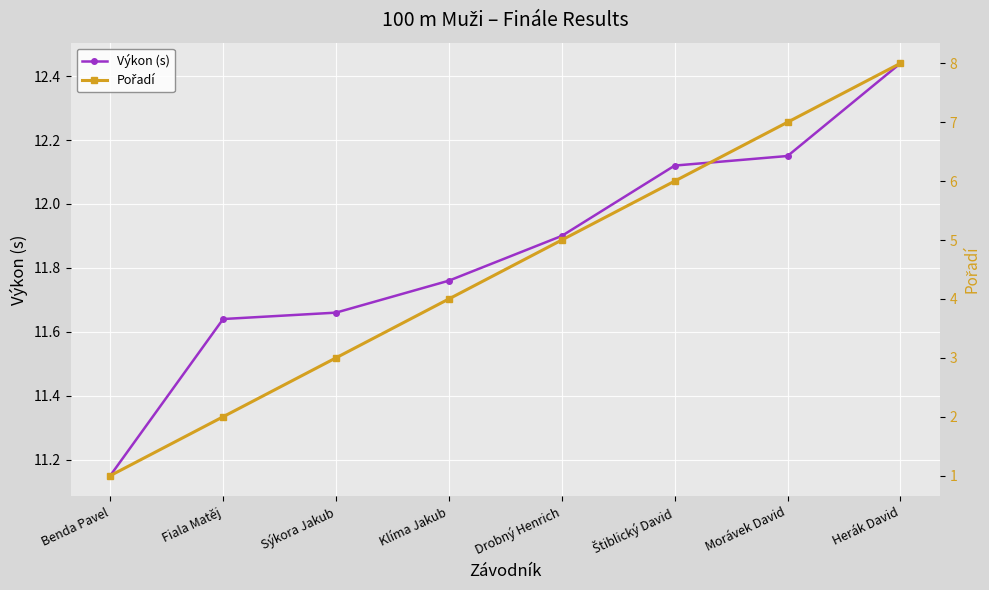

True or false: Výkon (s) has more than 2 interior local peaks.

False